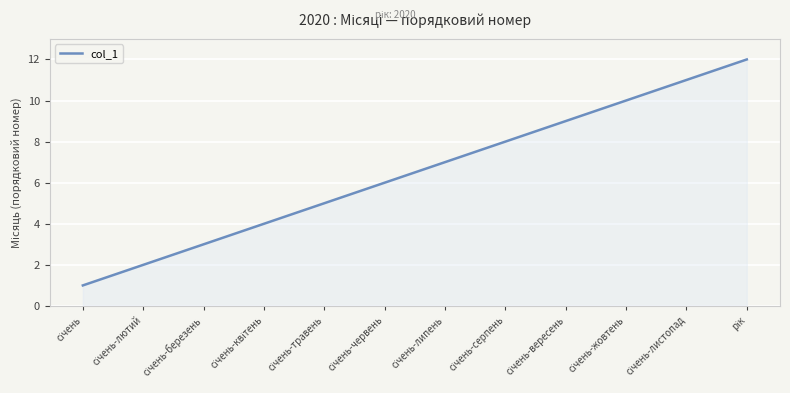

What is the greatest value displayed?

12.0